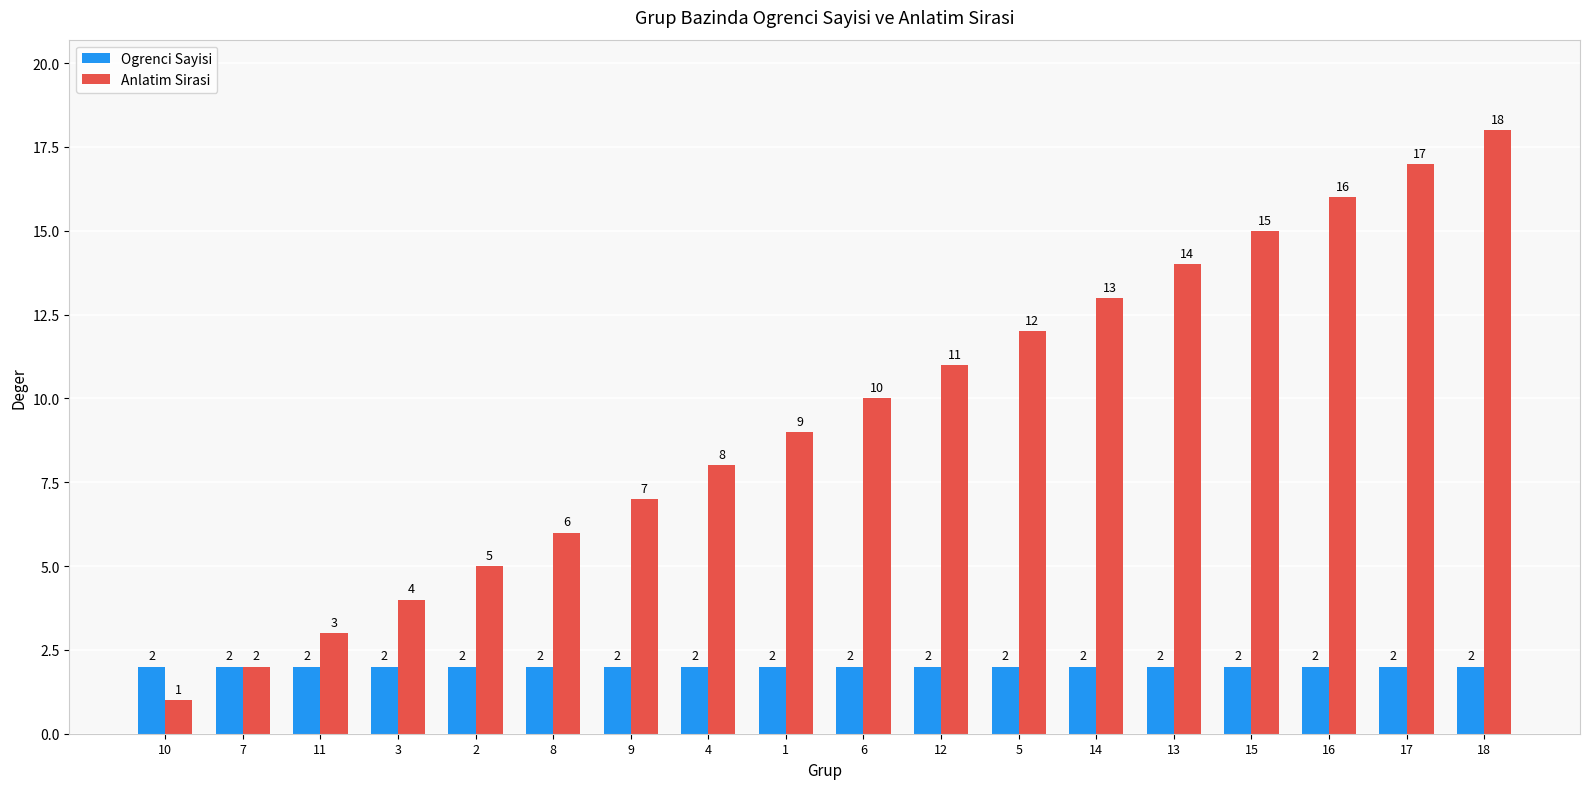

What is the label of the 11th bar from the left?

12